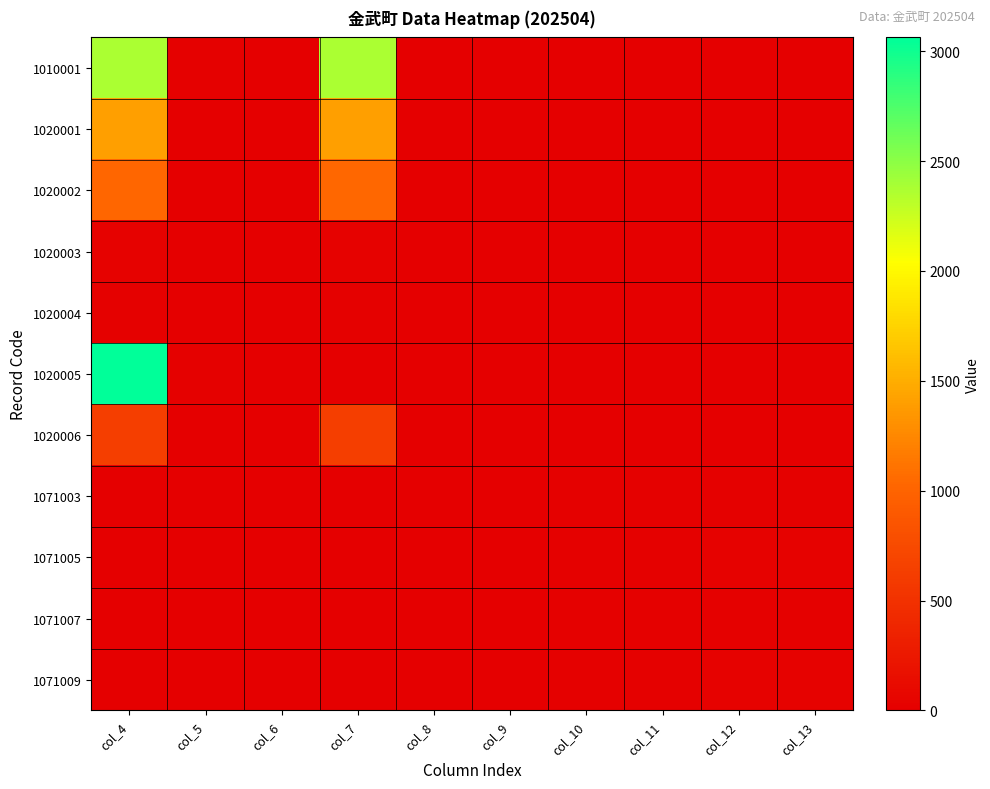

Reading left to right, list all the values displayed in this chart.

1010001: col_4=2374	col_5=12	col_6=11	col_7=2375	col_8=0	col_9=0	col_10=0	col_11=0	col_12=0	col_13=0
1020001: col_4=1408	col_5=0	col_6=0	col_7=1407	col_8=0	col_9=0	col_10=0	col_11=0	col_12=0	col_13=0
1020002: col_4=1023	col_5=0	col_6=0	col_7=1030	col_8=0	col_9=0	col_10=0	col_11=0	col_12=0	col_13=0
1020003: col_4=25	col_5=0	col_6=0	col_7=25	col_8=0	col_9=0	col_10=0	col_11=0	col_12=0	col_13=0
1020004: col_4=13	col_5=0	col_6=0	col_7=13	col_8=0	col_9=0	col_10=0	col_11=0	col_12=0	col_13=0
1020005: col_4=3063	col_5=14	col_6=11	col_7=0	col_8=0	col_9=0	col_10=0	col_11=0	col_12=0	col_13=0
1020006: col_4=632	col_5=0	col_6=0	col_7=629	col_8=0	col_9=0	col_10=0	col_11=0	col_12=0	col_13=0
1071003: col_4=9	col_5=9	col_6=0	col_7=0	col_8=0	col_9=0	col_10=12	col_11=12	col_12=21	col_13=21
1071005: col_4=11	col_5=11	col_6=0	col_7=0	col_8=0	col_9=0	col_10=22	col_11=21	col_12=33	col_13=32
1071007: col_4=3	col_5=3	col_6=0	col_7=0	col_8=0	col_9=0	col_10=16	col_11=17	col_12=19	col_13=20
1071009: col_4=7	col_5=7	col_6=0	col_7=0	col_8=0	col_9=0	col_10=21	col_11=21	col_12=28	col_13=28